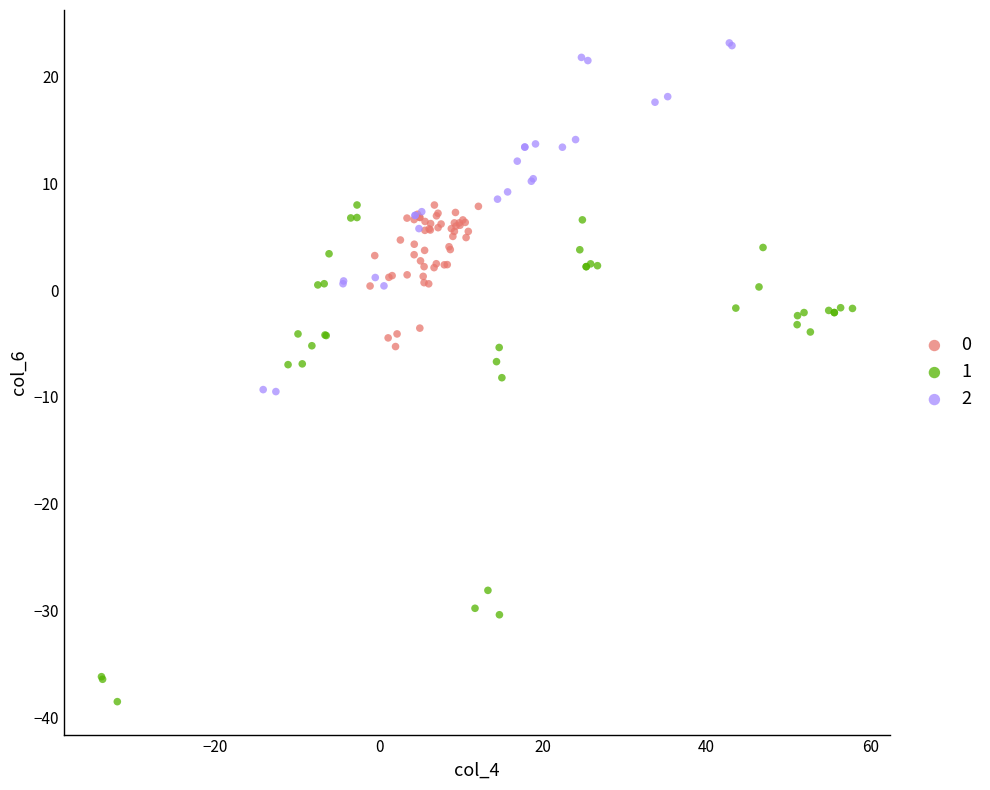

Which series contains the lowest Y value?

1